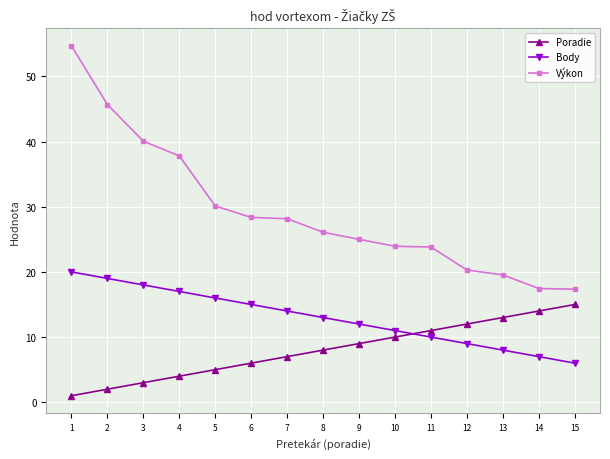

Rank the series by their average value, from highest to lowest.

Výkon, Body, Poradie